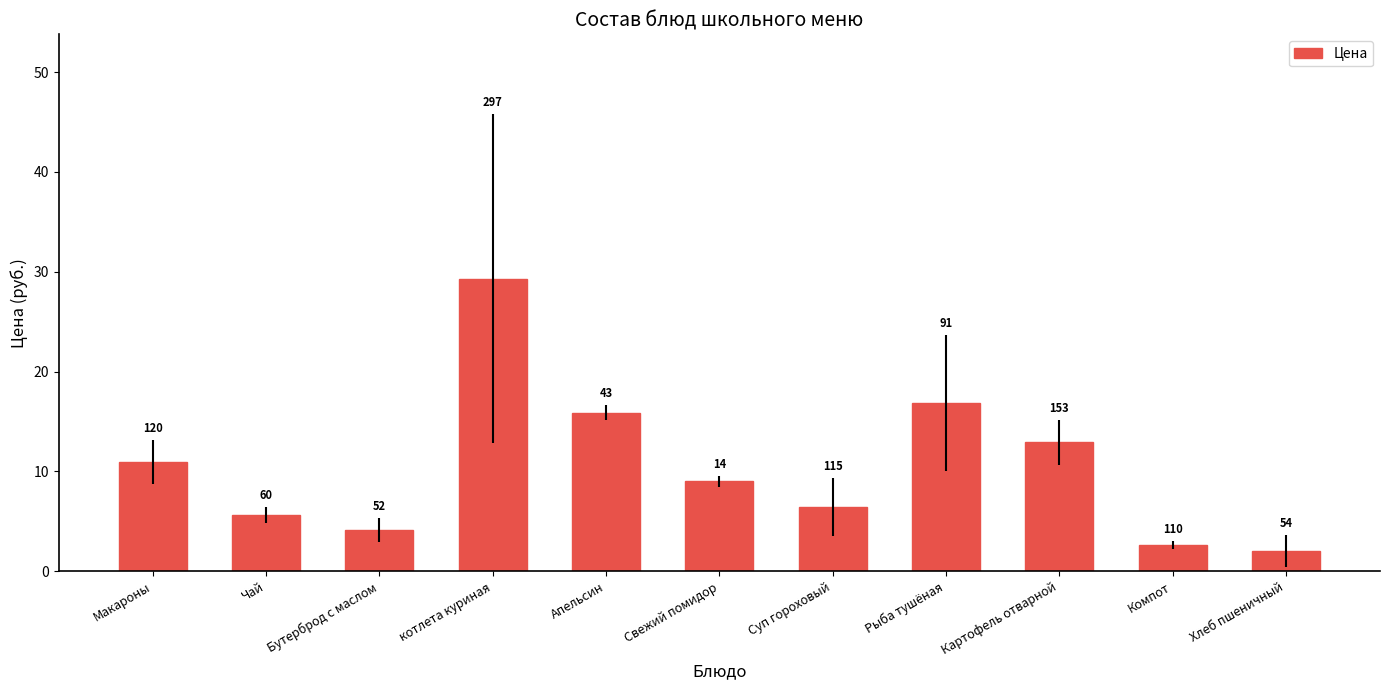

True or false: the data shows 9.0 at Свежий помидор.

True